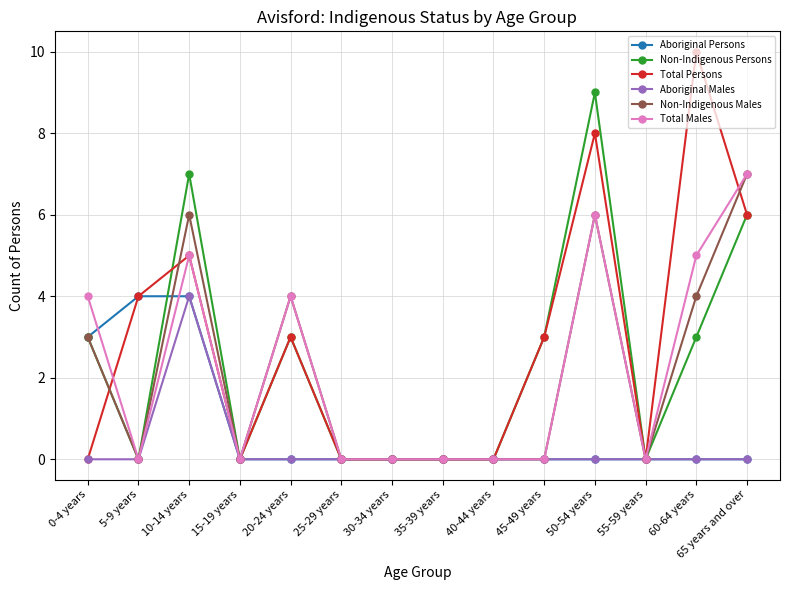

What are all the series names shown in the legend?

Aboriginal Persons, Non-Indigenous Persons, Total Persons, Aboriginal Males, Non-Indigenous Males, Total Males